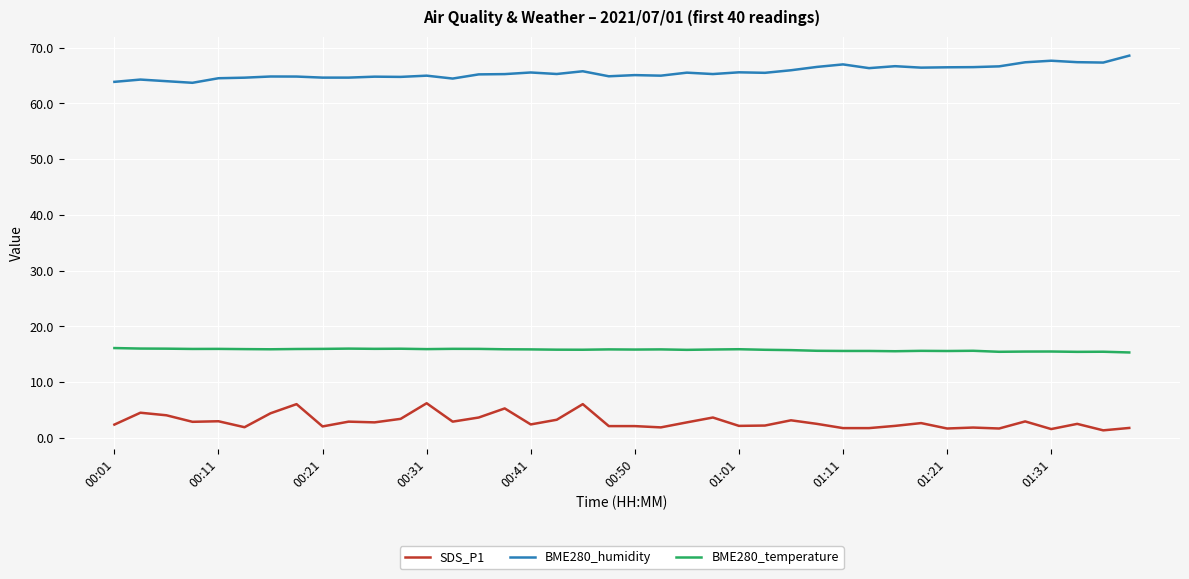

True or false: SDS_P1 and BME280_temperature intersect in this chart.

False